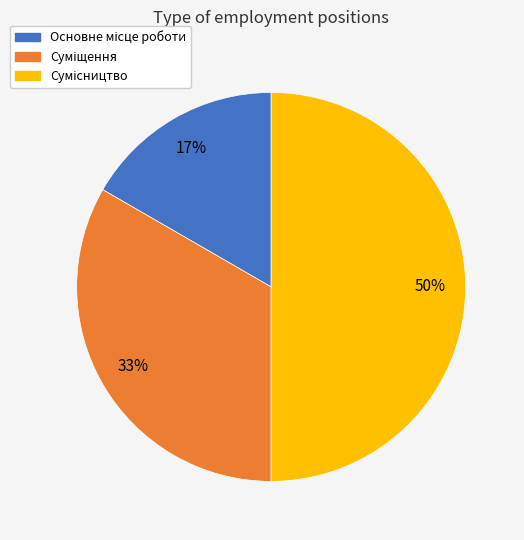

To the nearest percent, what is the difference between the largest and smallest slice percentages?

33%